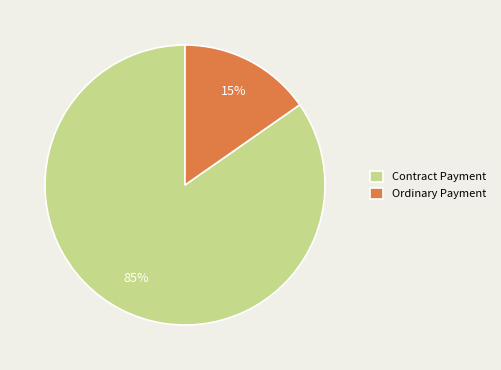

To the nearest percent, what is the average slice percentage?

50%